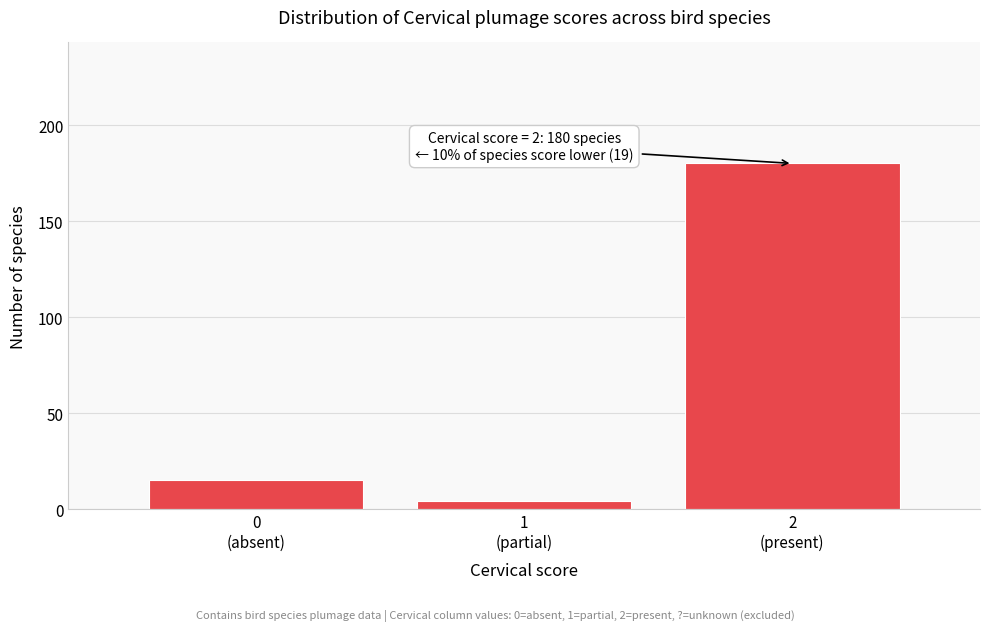

Reading left to right, list all the values displayed in this chart.

15	4	180